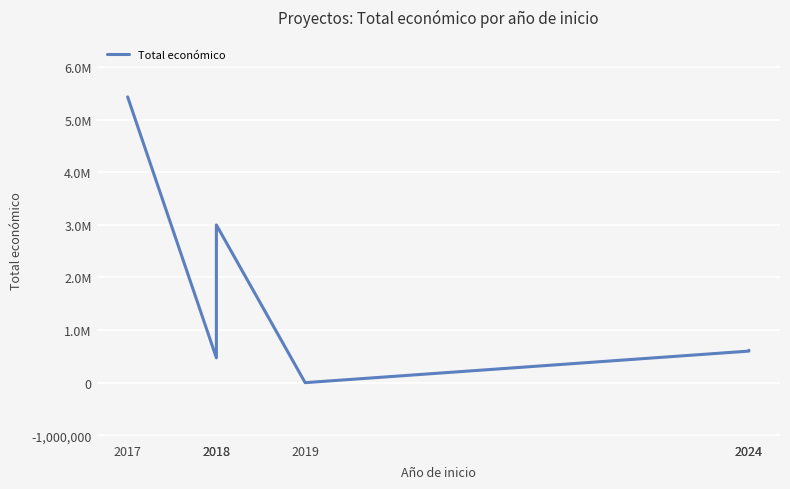

Which category has the highest value across all series?

2017